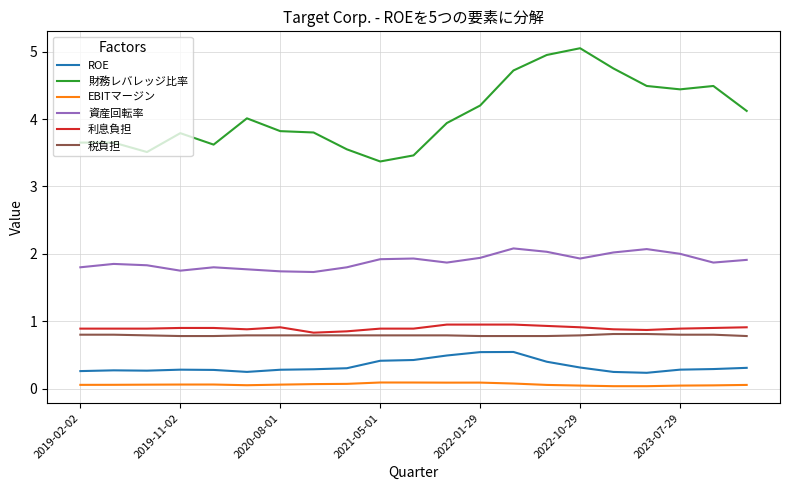

Which series has the largest total across all categories?

財務レバレッジ比率